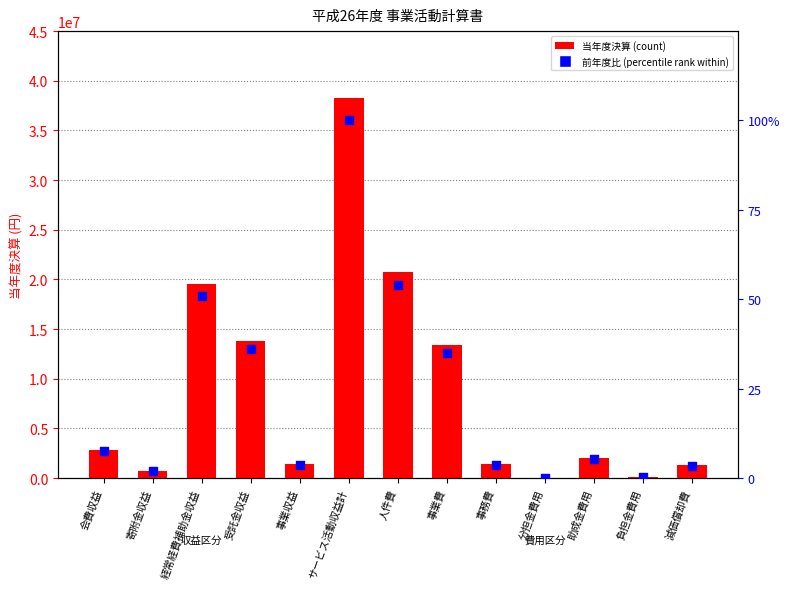

Which series contains the lowest Y value?

前年度比 (percentile rank within)